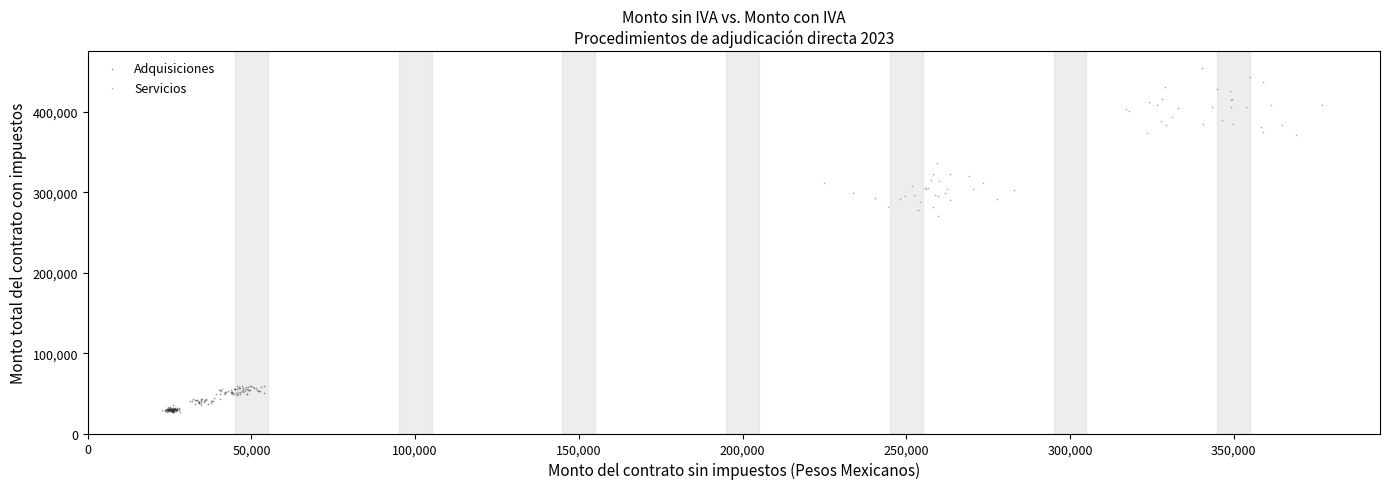

Which series reaches the minimum Y coordinate?

Adquisiciones